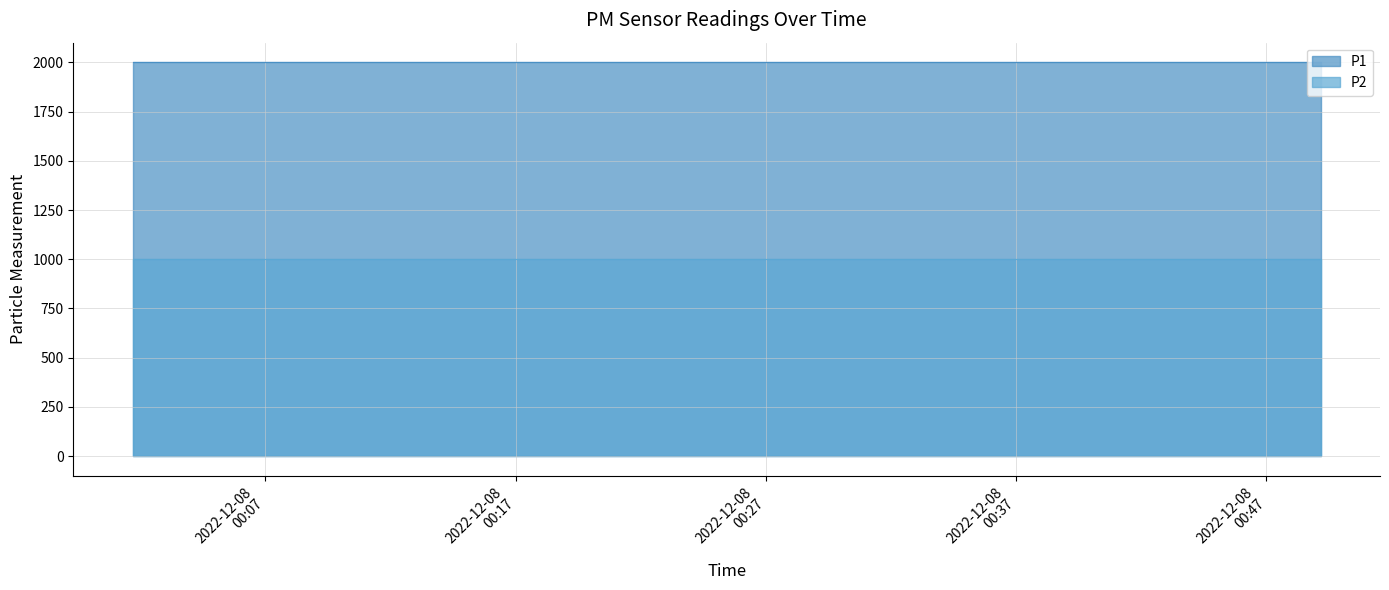

True or false: P1 and P2 cross at least once.

False